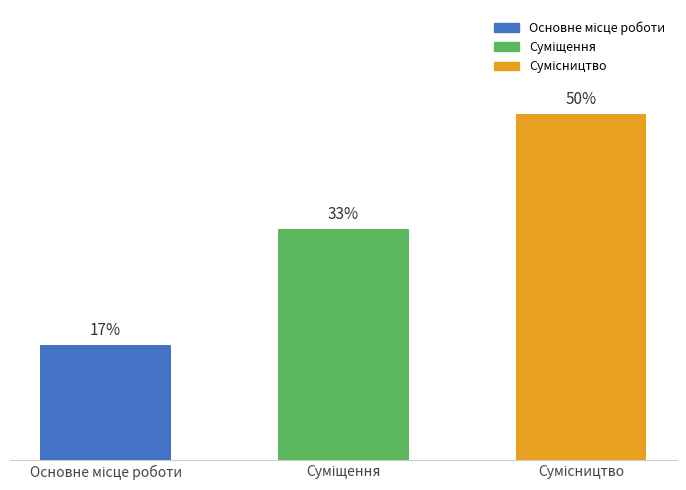

Count the number of categories in the chart.

3